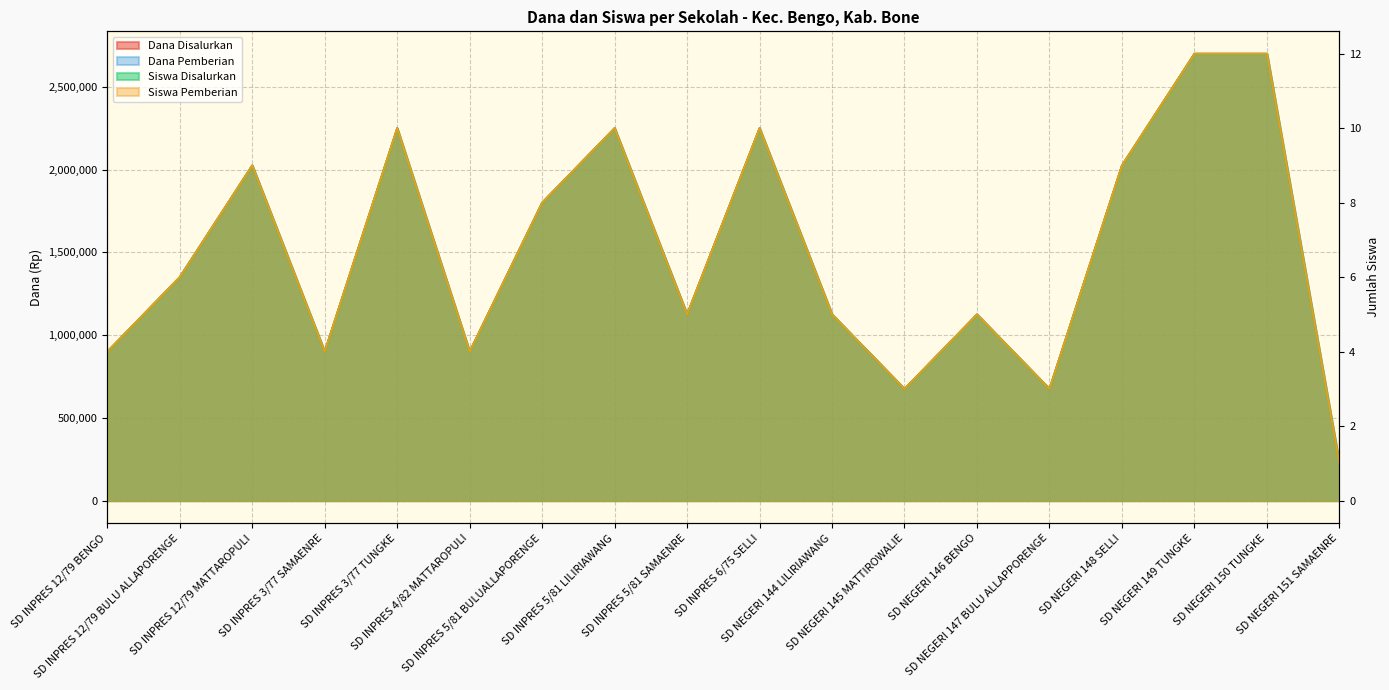

At which category is the sum across all series the highest?

SD NEGERI 149 TUNGKE